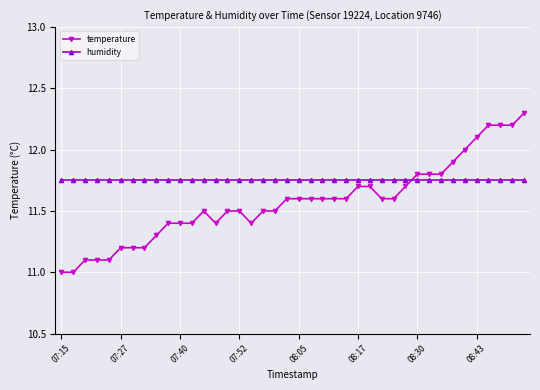

What is the sum of all temperature values?

462.9